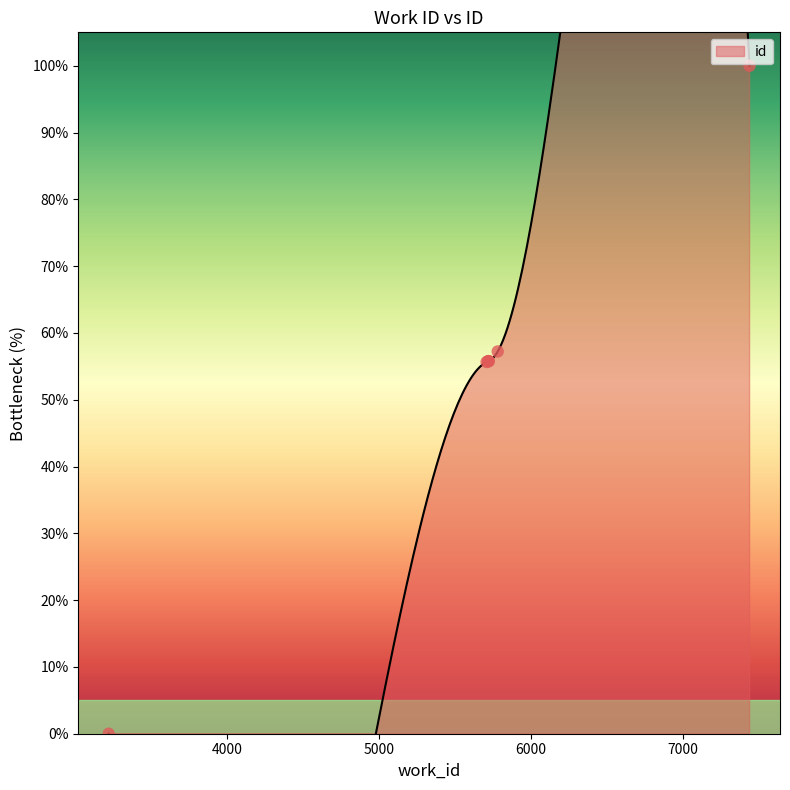

Which has a higher value, 7438 or 5782?

7438